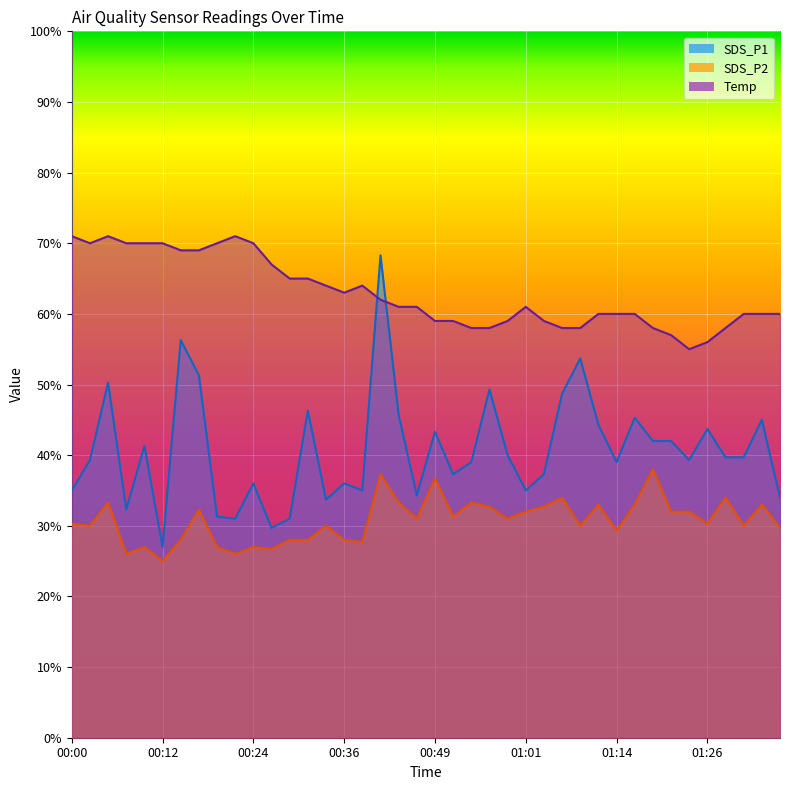

How many lines are shown in the chart?

3